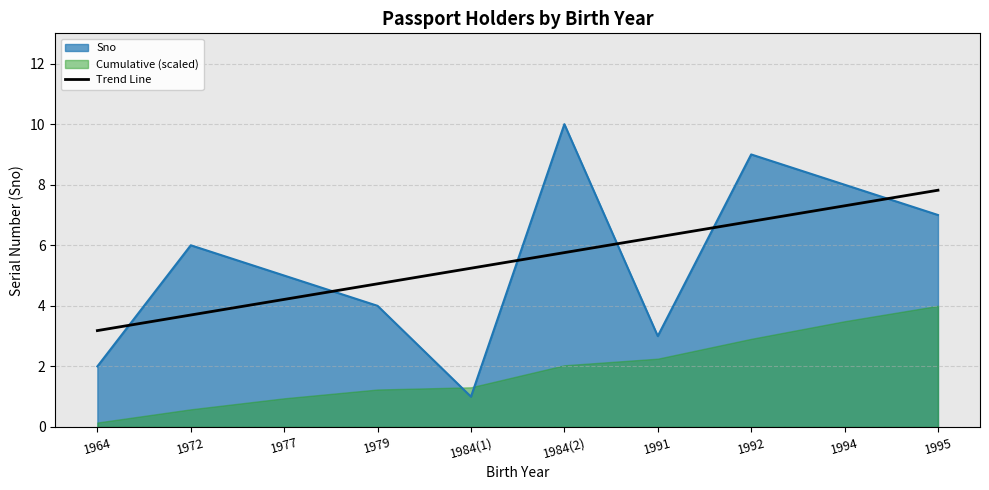

What is the label of the 1st point from the right?

1995